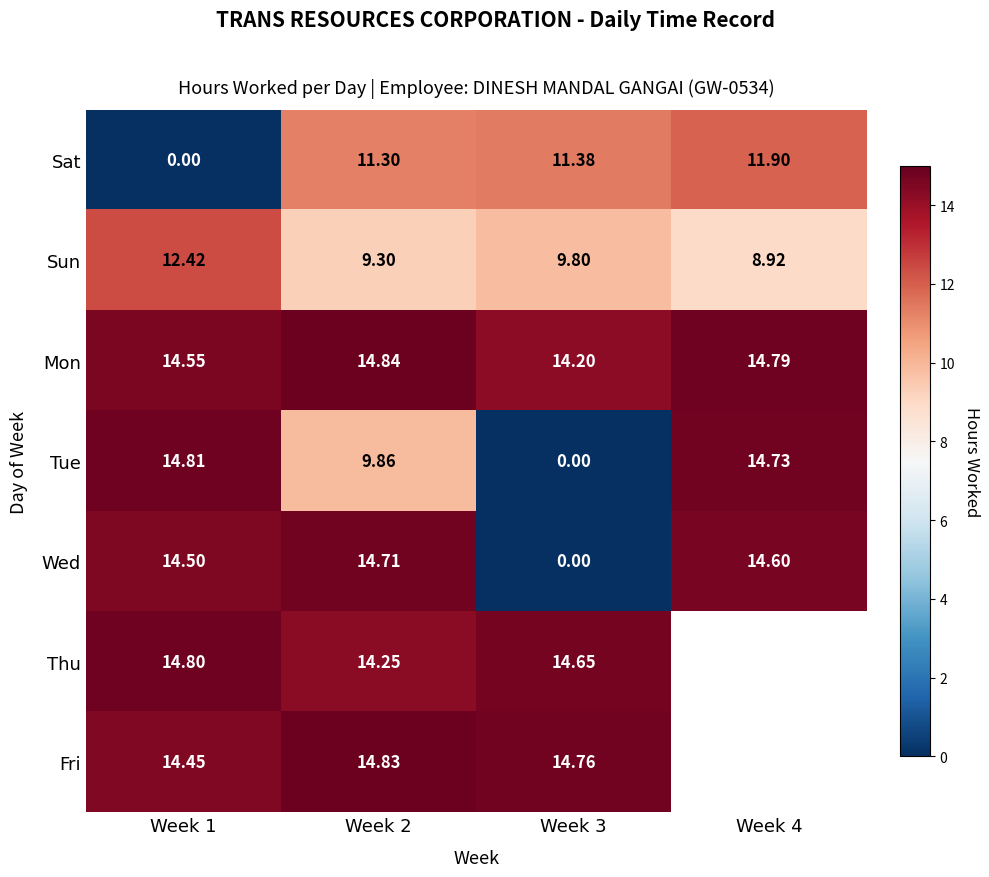

Rank the series at Week 1 from highest to lowest value.

Tue, Thu, Mon, Wed, Fri, Sun, Sat